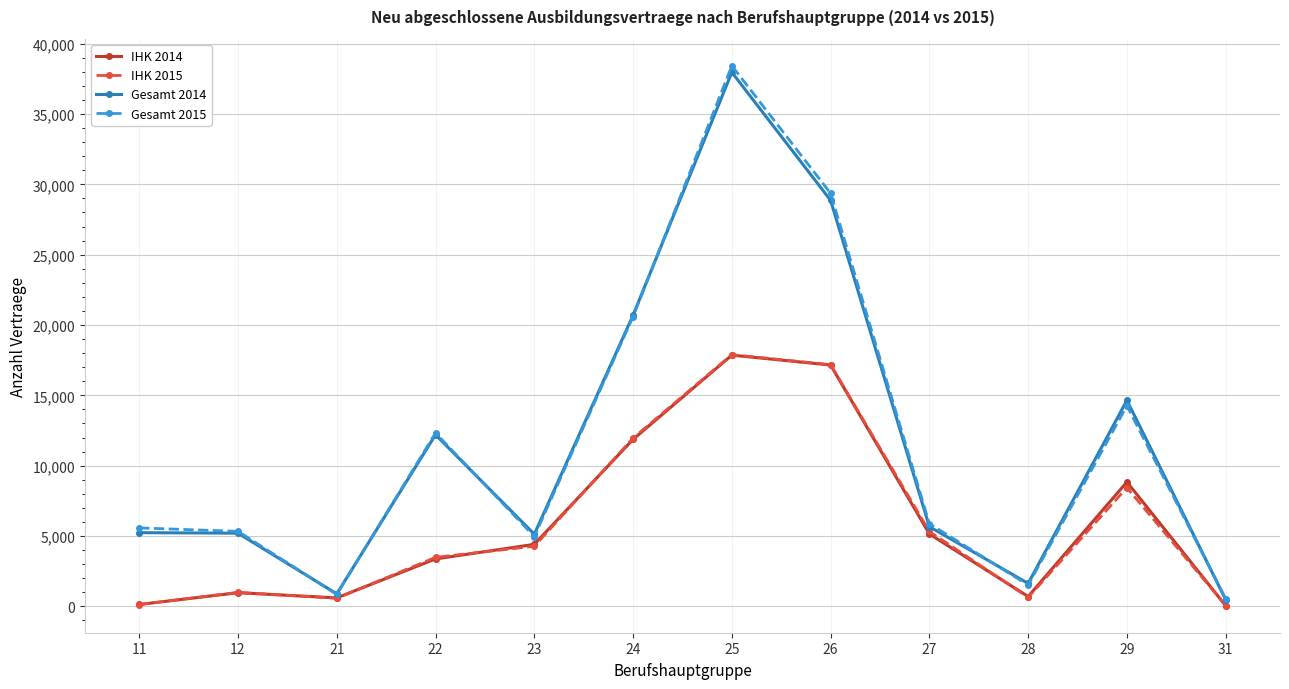

What is the difference between the maximum and minimum values in the Gesamt 2015 series?

37893